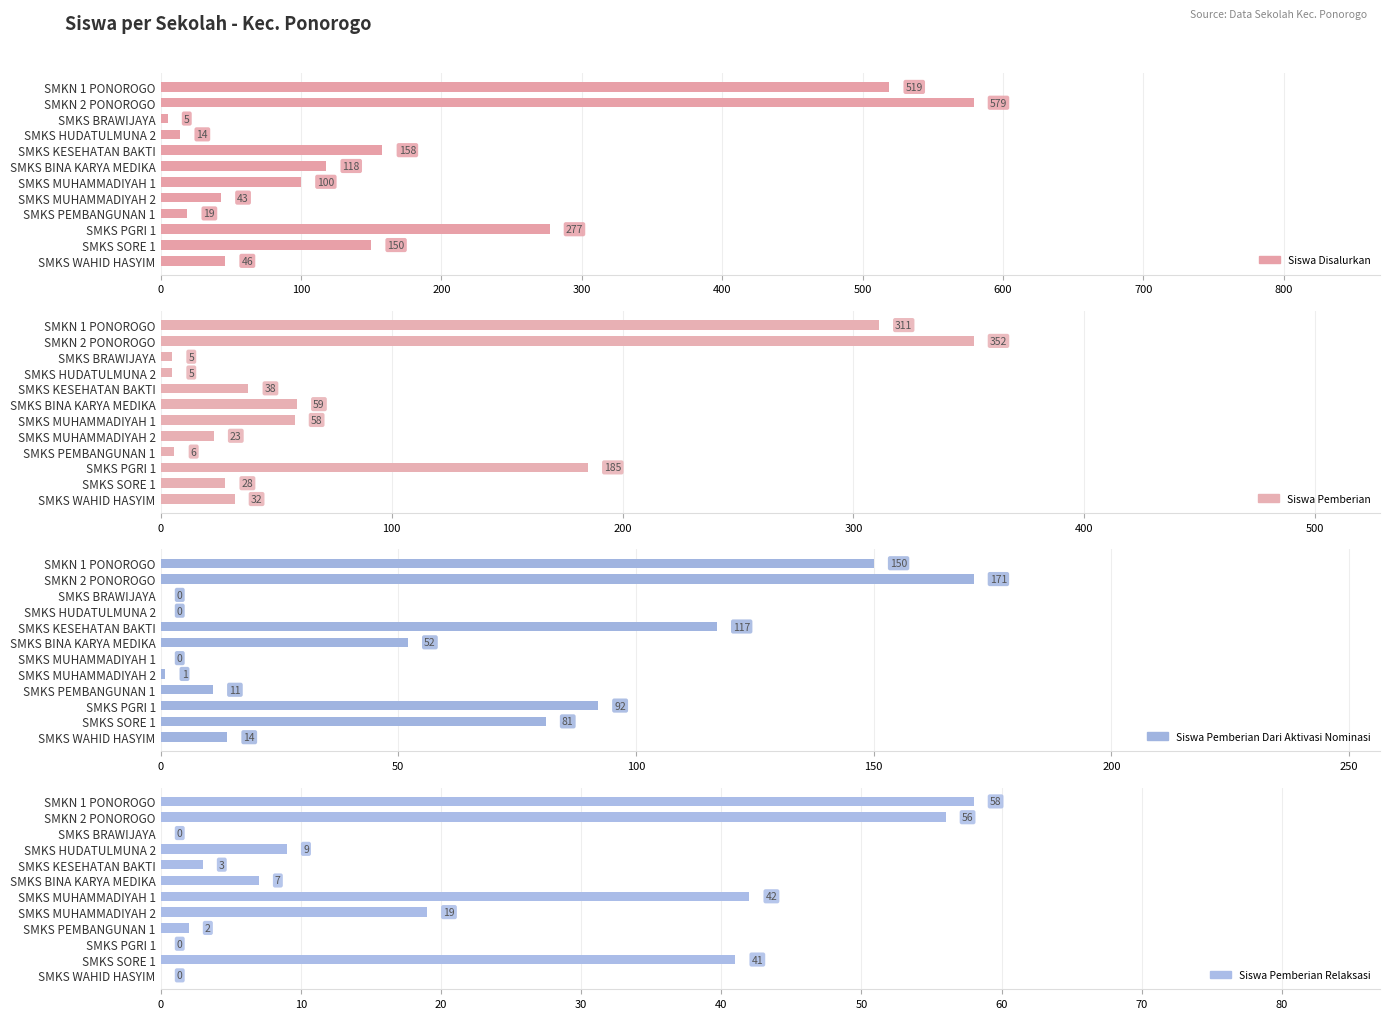

Reading left to right, transcribe all the data shown in this chart.

Siswa Disalurkan: 519	579	5	14	158	118	100	43	19	277	150	46
Siswa Pemberian: 311	352	5	5	38	59	58	23	6	185	28	32
Siswa Pemberian Dari Aktivasi Nominasi: 150	171	0	0	117	52	0	1	11	92	81	14
Siswa Pemberian Relaksasi: 58	56	0	9	3	7	42	19	2	0	41	0